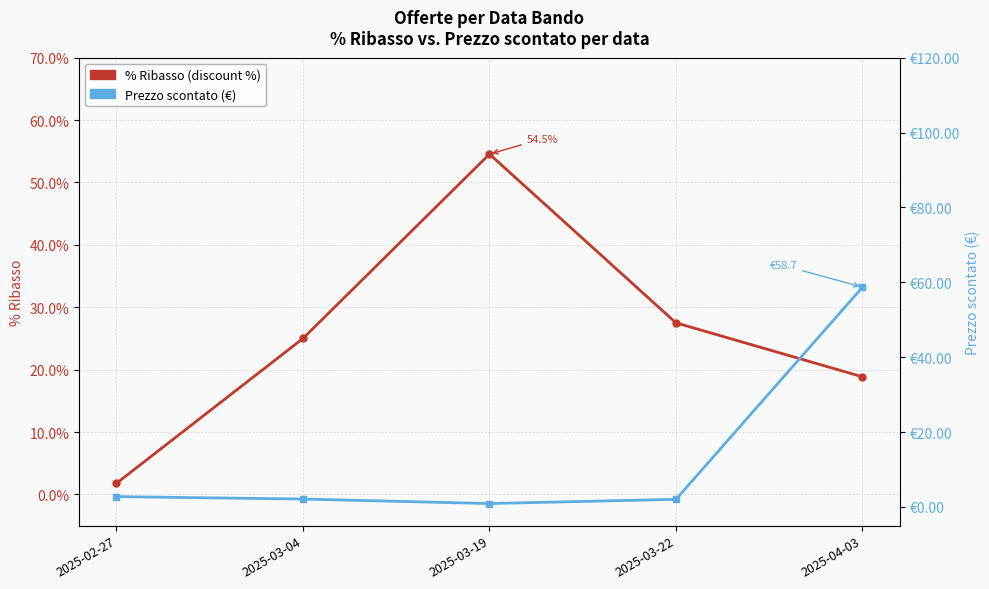

Rank the series by their maximum value, from lowest to highest.

% Ribasso (discount %), Prezzo scontato (€)